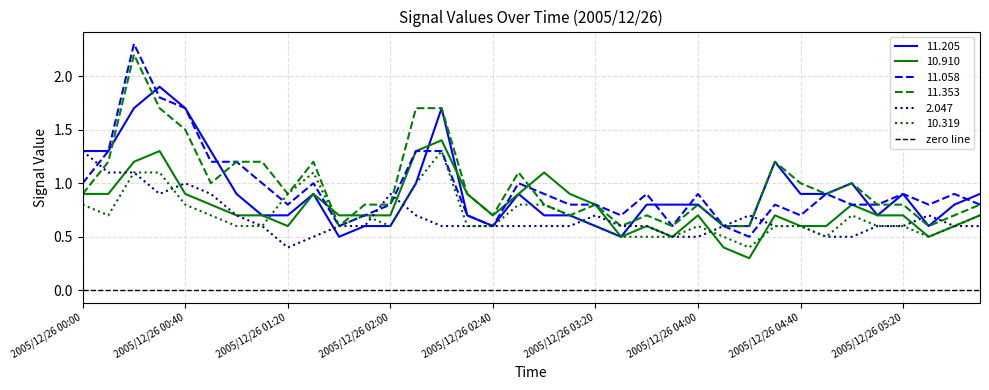

What is the sum of the  10.319 values at 2005/12/26 01:10 and 2005/12/26 03:30?

1.1